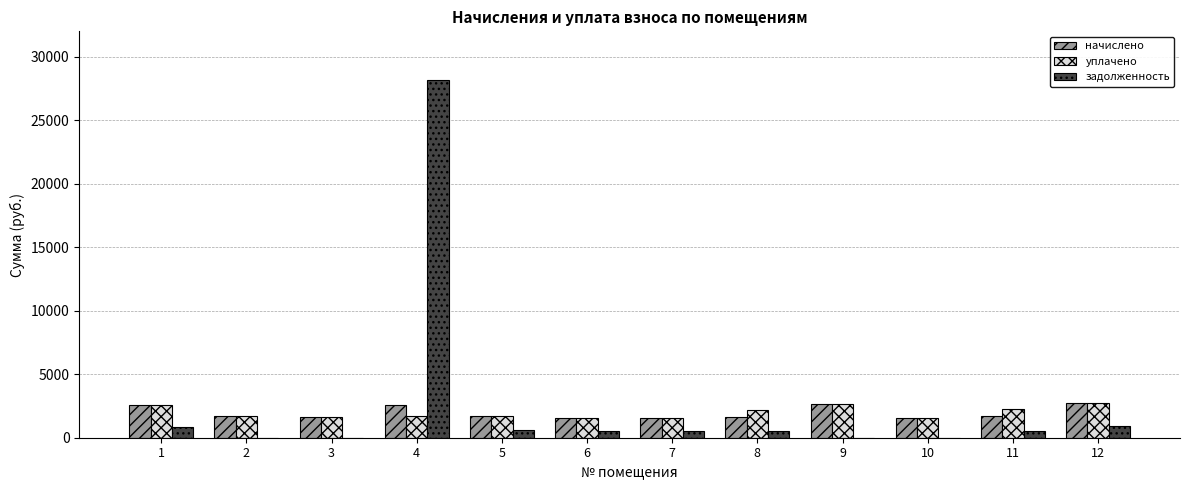

What is the sum of all уплачено values?

23913.2